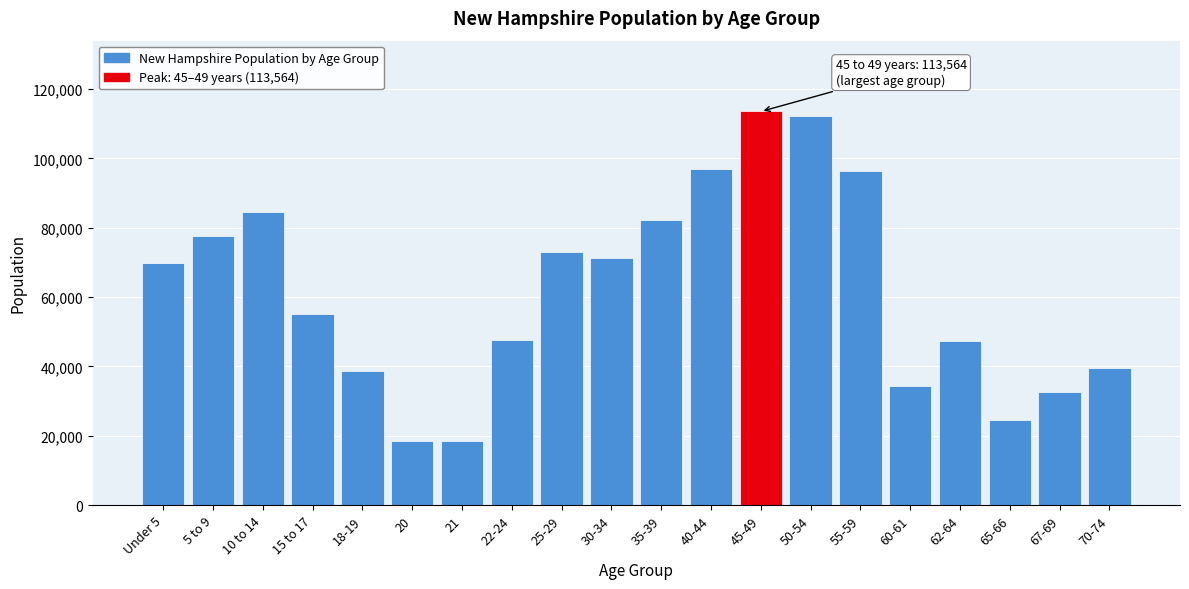

What is the average value?

61748